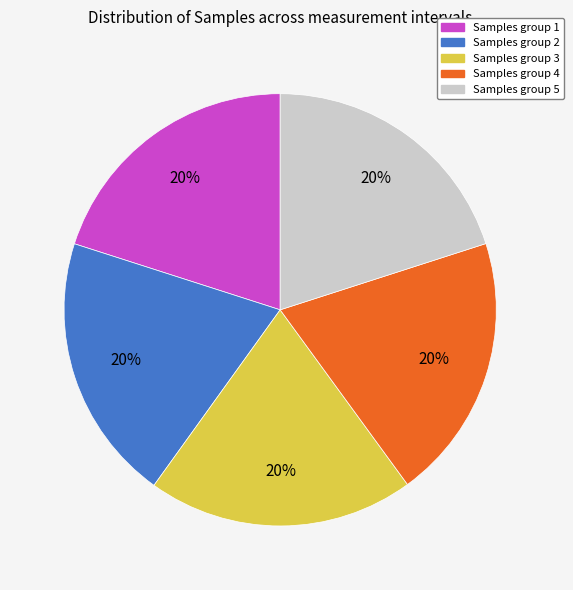

What percentage is the Samples group 5 slice, to the nearest percent?

20%